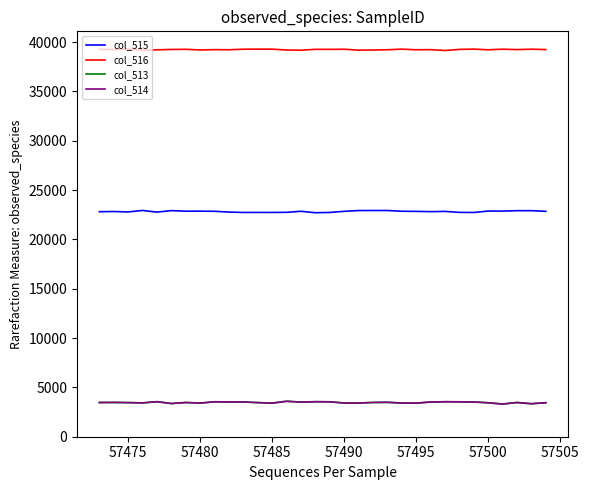

How many categories are shown in the chart?

32